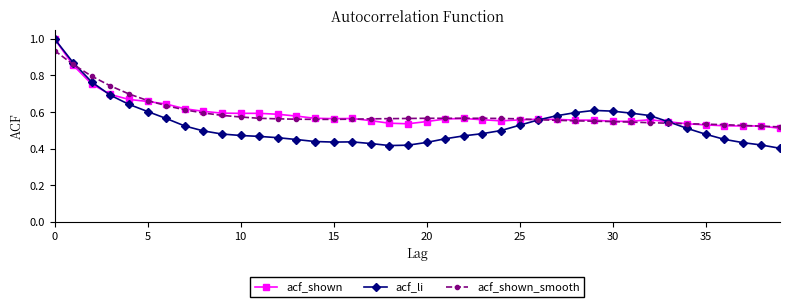

Which series has the widest spread of values?

acf_li